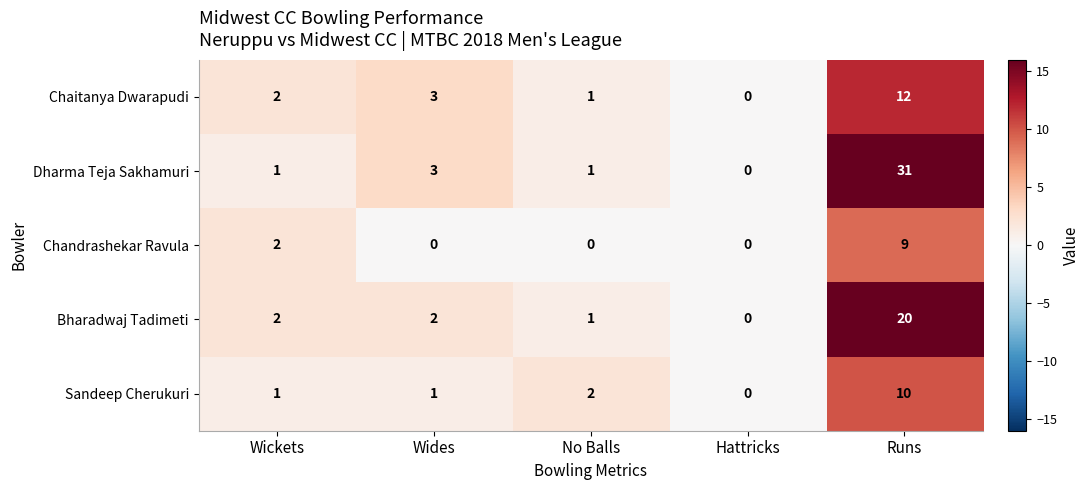

At which category is the sum across all series the highest?

Runs